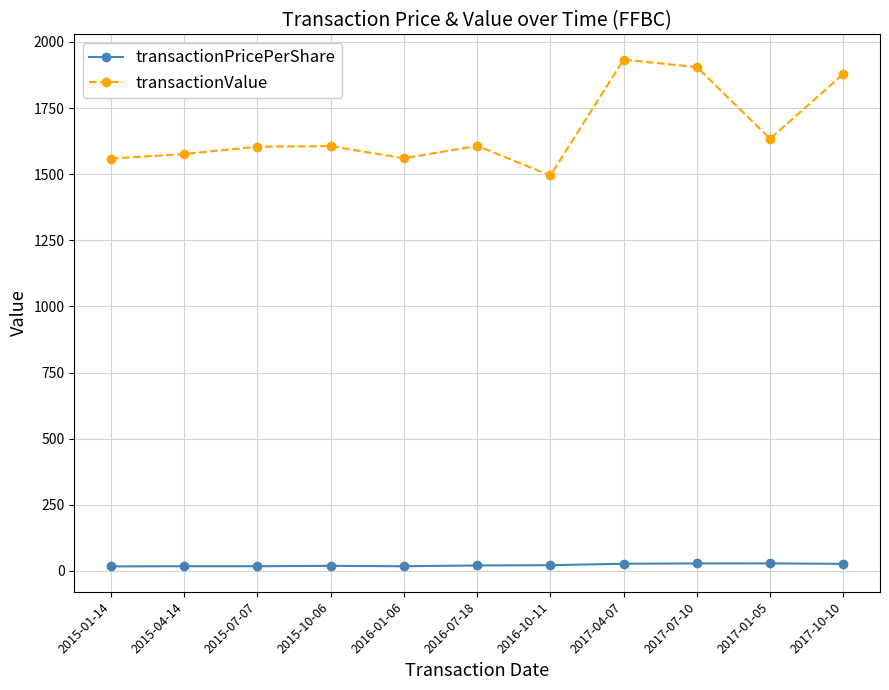

True or false: transactionPricePerShare has a value of 17.5 at 2015-04-14.

True